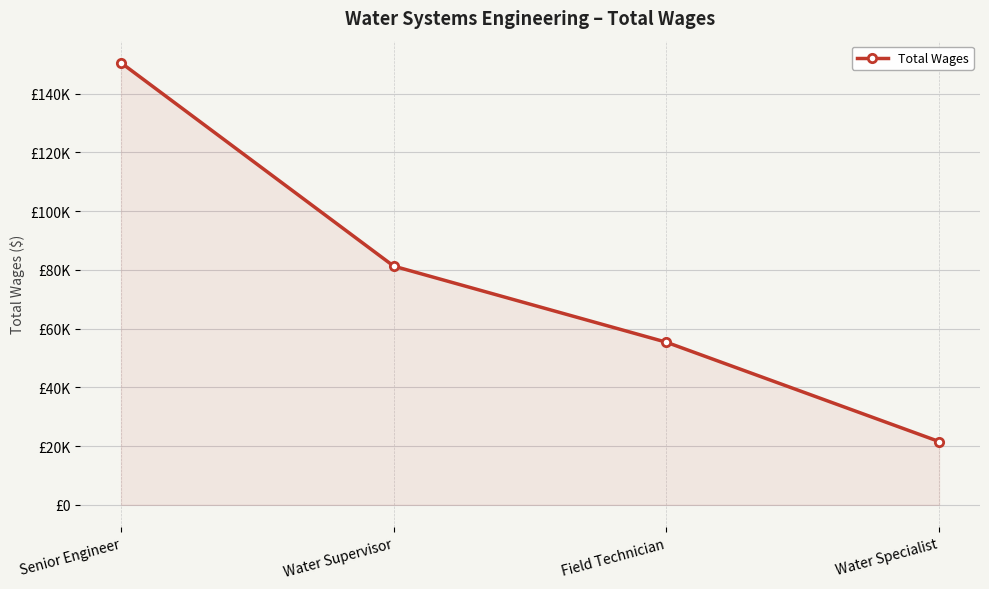

Is it true that the value at Senior Engineer is 150495?

True